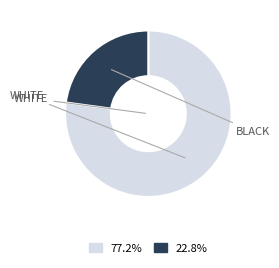

Is there a majority slice in this chart?

Yes